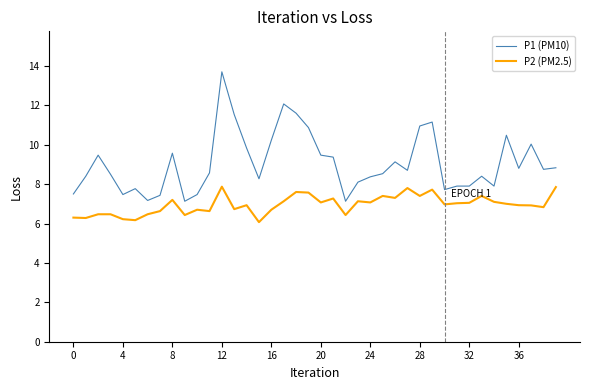

What is the minimum value for P1 (PM10)?

7.1